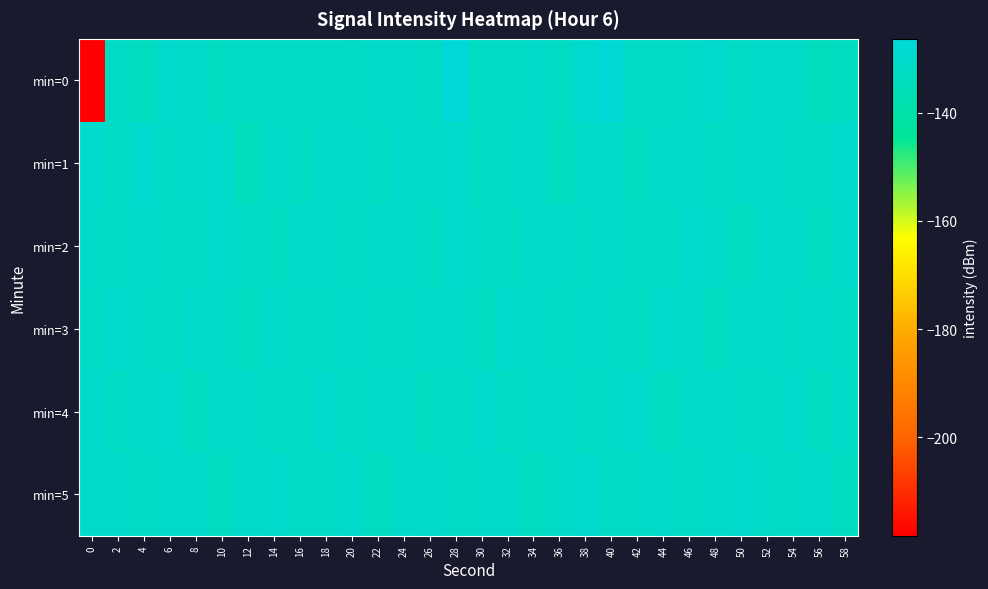

Which series has the widest spread of values?

min=0